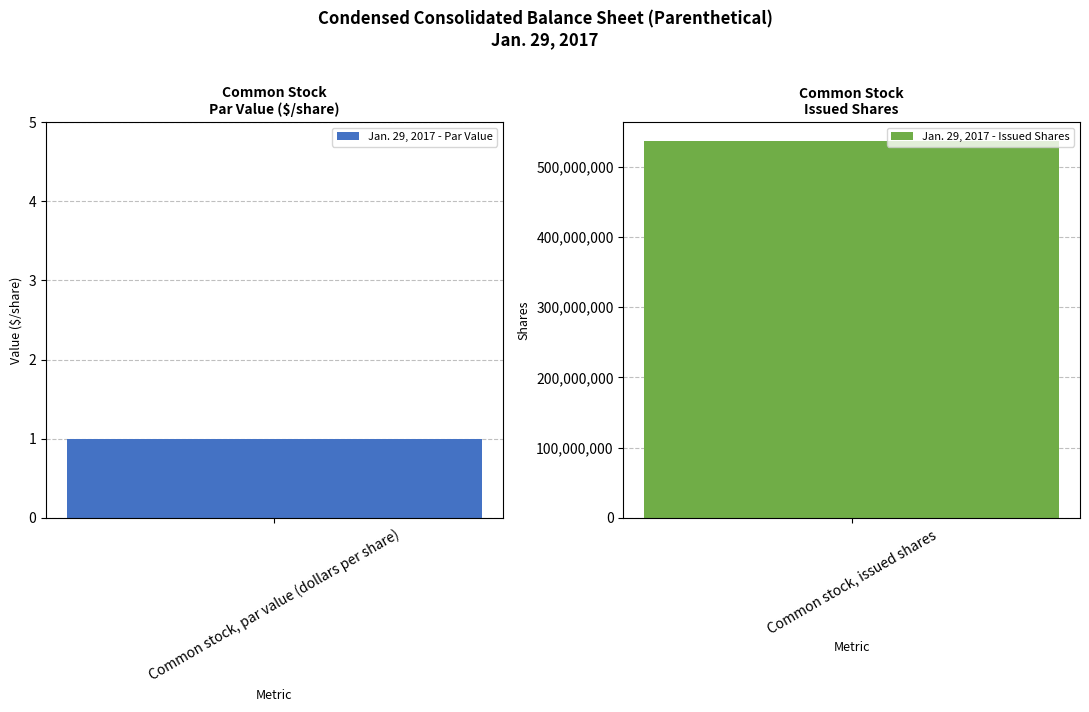

List the labels in order of value, largest first.

Common stock, issued shares, Common stock, par value (dollars per share)